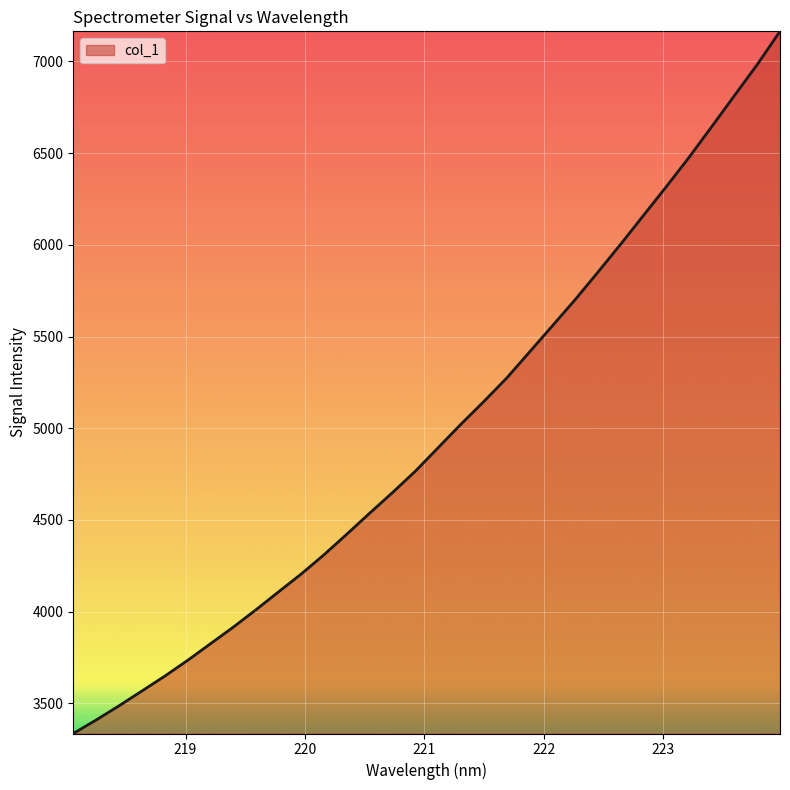

What is the minimum value shown in the chart?

3335.5